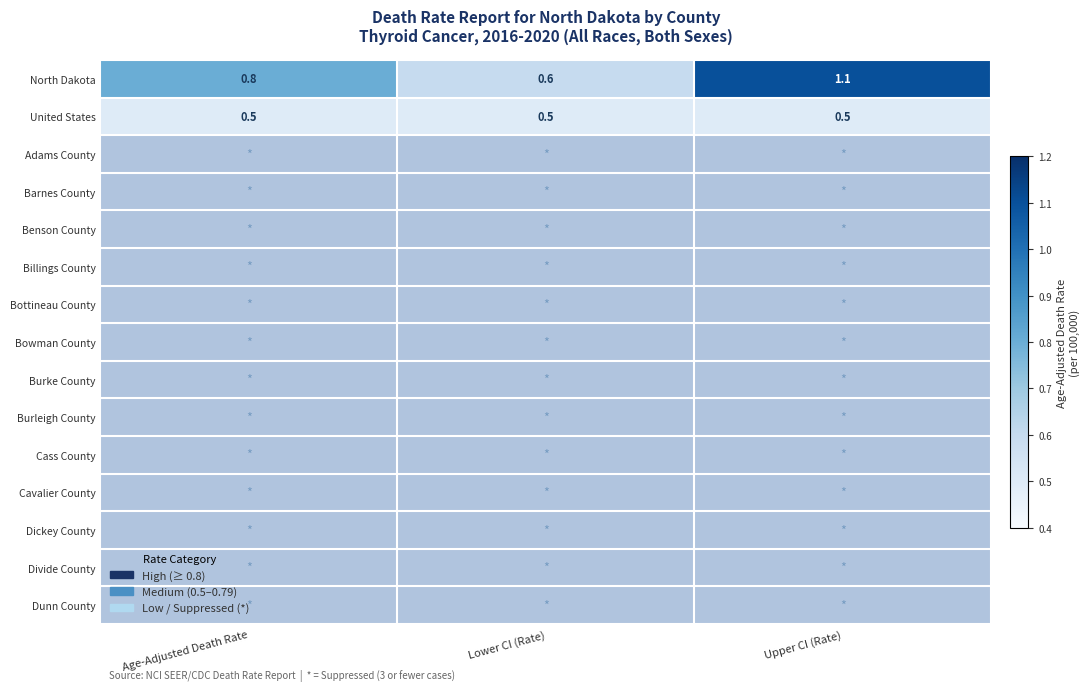

What is the difference between the North Dakota values at Lower CI (Rate) and Upper CI (Rate)?

0.5